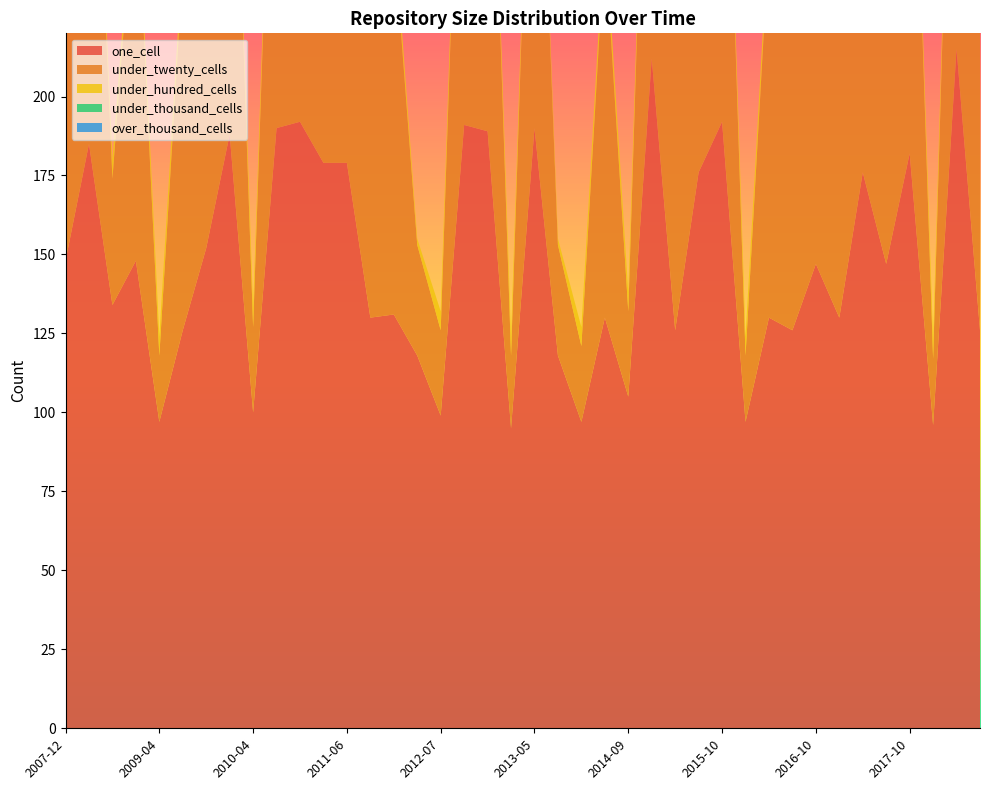

Reading right to left, list all the values displayed in this chart.

one_cell: 126	215	96	182	147	176	130	147	126	130	97	192	176	126	212	105	130	97	118	190	95	189	191	99	118	131	130	179	179	192	190	100	188	152	126	97	148	134	185	148
under_twenty_cells: 106	157	21	160	125	156	119	125	114	119	21	155	156	114	155	27	119	24	35	155	23	152	155	27	35	119	119	156	156	164	156	27	155	146	114	21	124	40	160	145
under_hundred_cells: 6	6	6	6	6	6	6	6	6	6	6	6	6	6	6	6	6	6	2	6	6	6	6	6	2	6	6	6	6	6	6	6	6	6	6	6	6	6	6	6
under_thousand_cells: 0	0	0	0	0	0	0	0	0	0	0	0	0	0	0	0	0	0	0	0	0	0	0	0	0	0	0	0	0	0	0	0	0	0	0	0	0	0	0	0
over_thousand_cells: 0	0	0	0	0	0	0	0	0	0	0	0	0	0	0	0	0	0	0	0	0	0	0	0	0	0	0	0	0	0	0	0	0	0	0	0	0	0	0	0